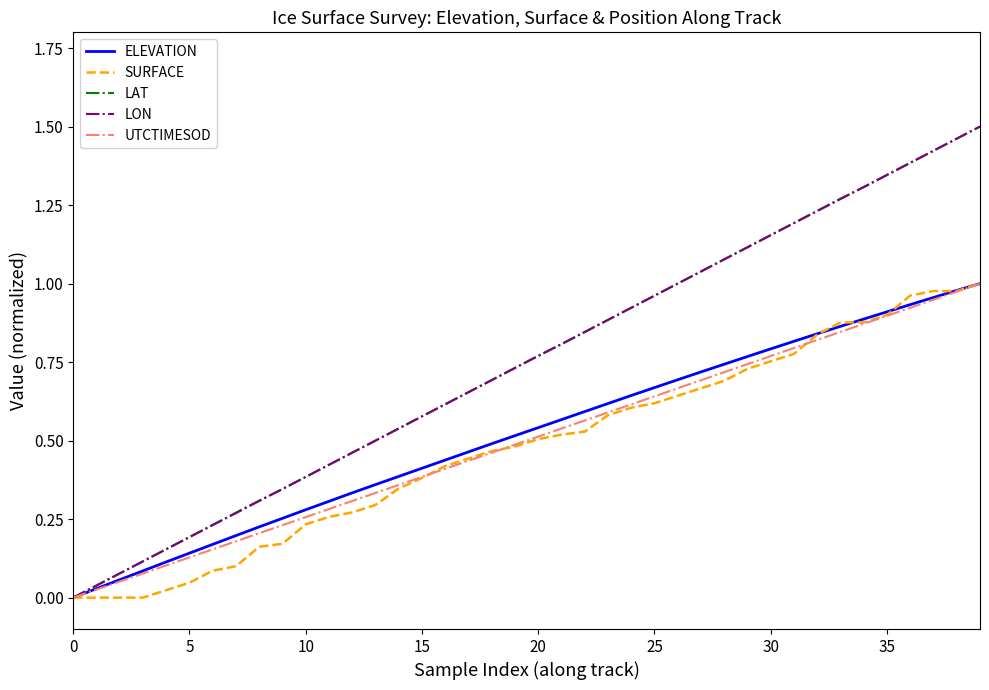

Does the chart display data point markers on the line(s)?

No